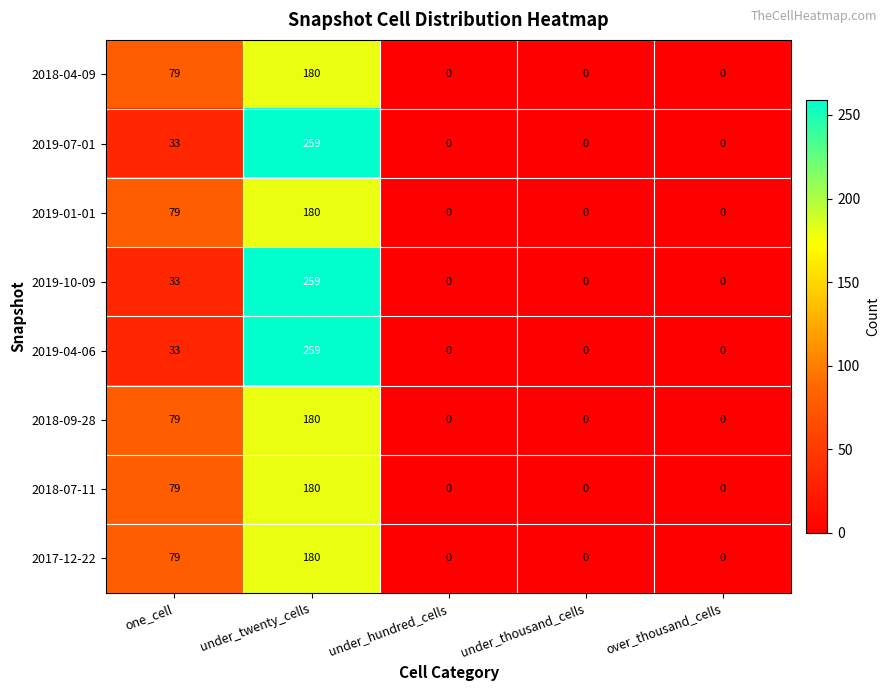

How many 2018-09-28 values are between 0 and 79?

4